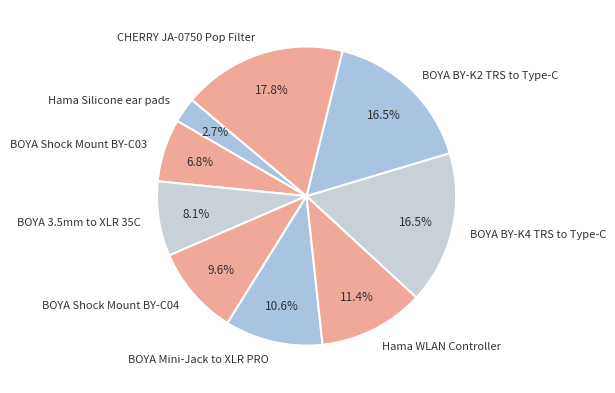

What is the smallest slice in the pie chart?

Hama Silicone ear pads